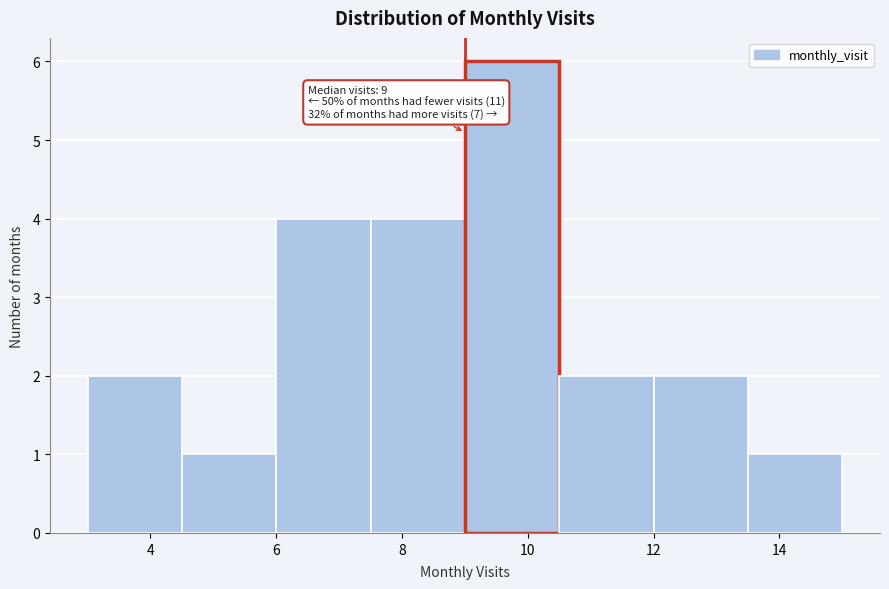

Over which range of the x-axis is the bar tallest?

9.0 to 10.5